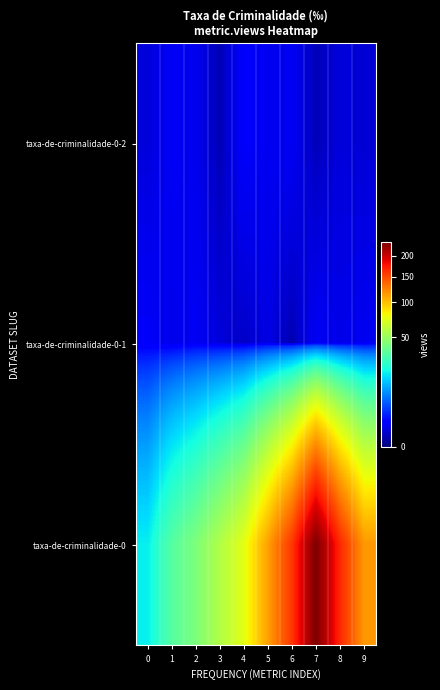

Rank the series by their maximum value, from lowest to highest.

taxa-de-criminalidade-0-1, taxa-de-criminalidade-0-2, taxa-de-criminalidade-0